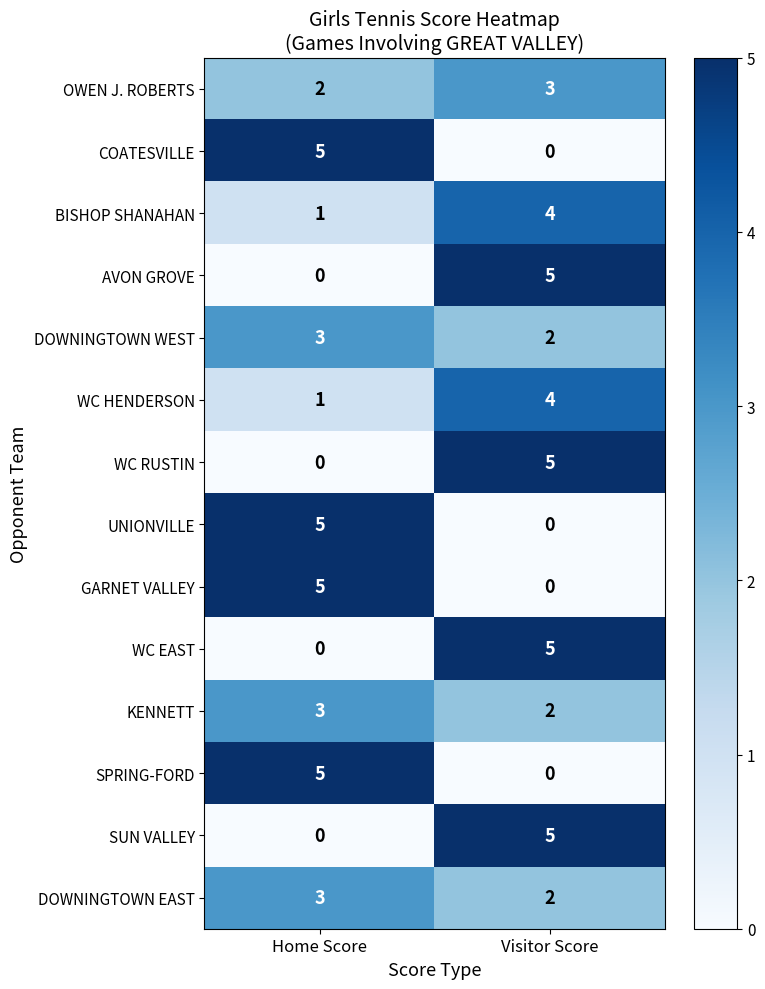

At which label does WC RUSTIN reach its minimum?

Home Score